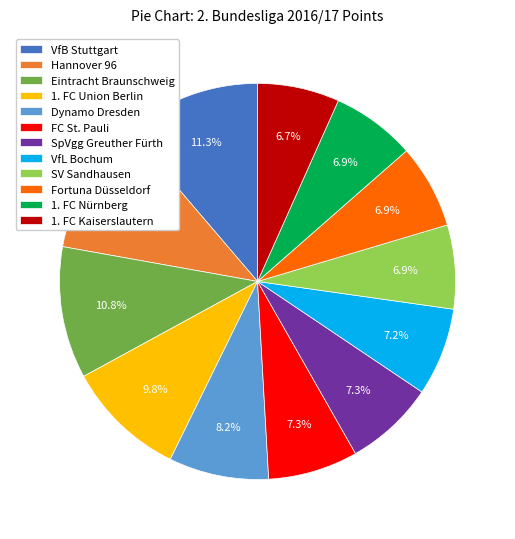

To the nearest percent, what portion does 1. FC Nürnberg represent?

7%